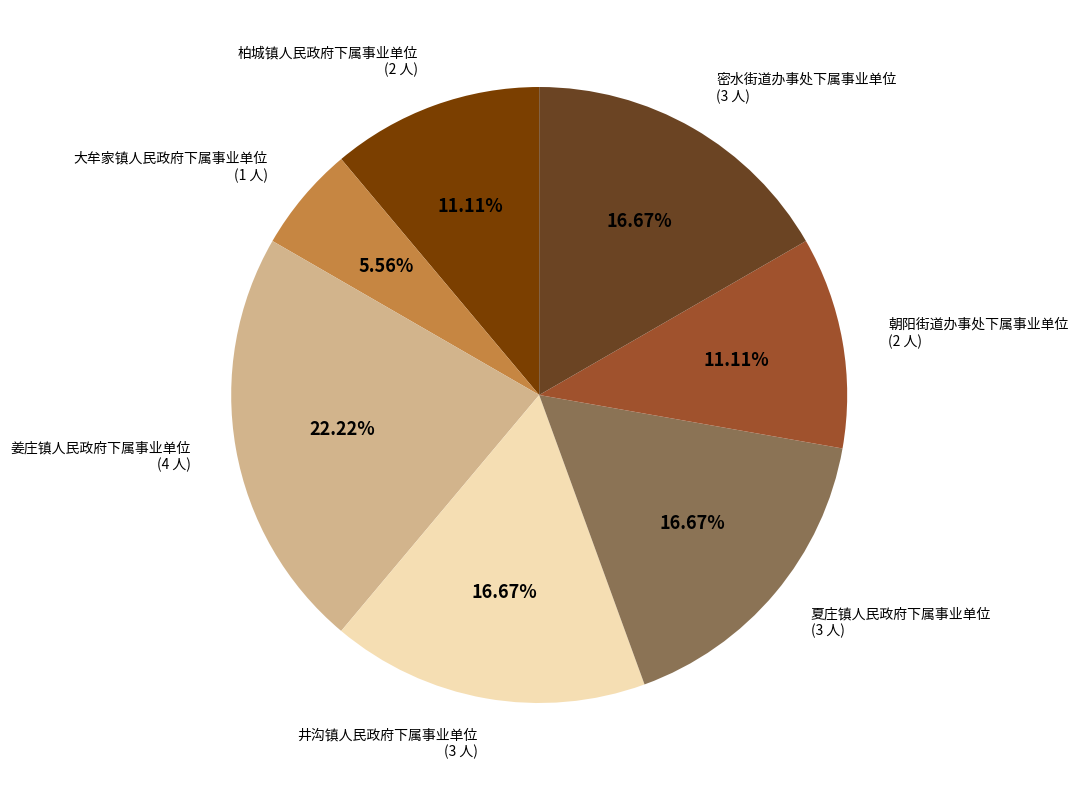

How many slices are in this pie chart?

7